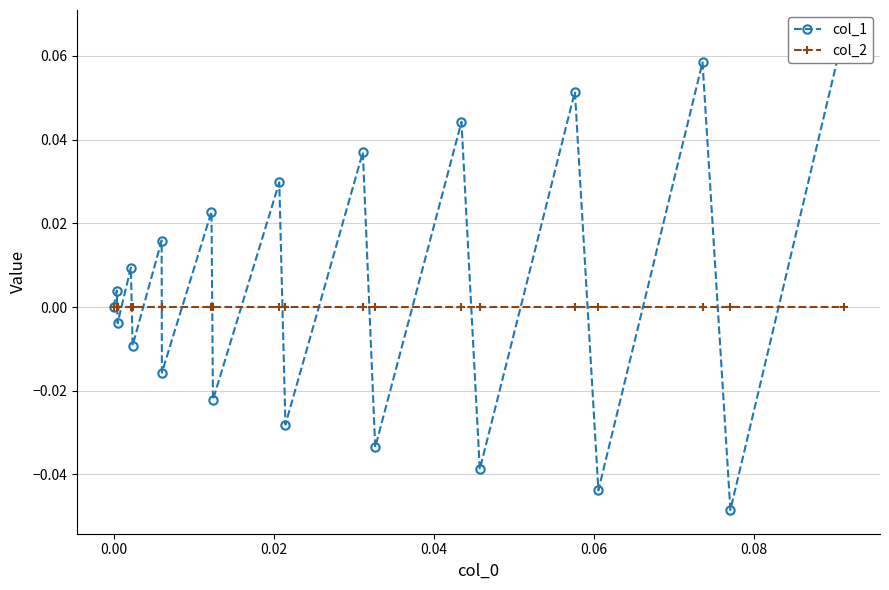

Which series ends up on top after the final intersection of col_2 and col_1?

col_1